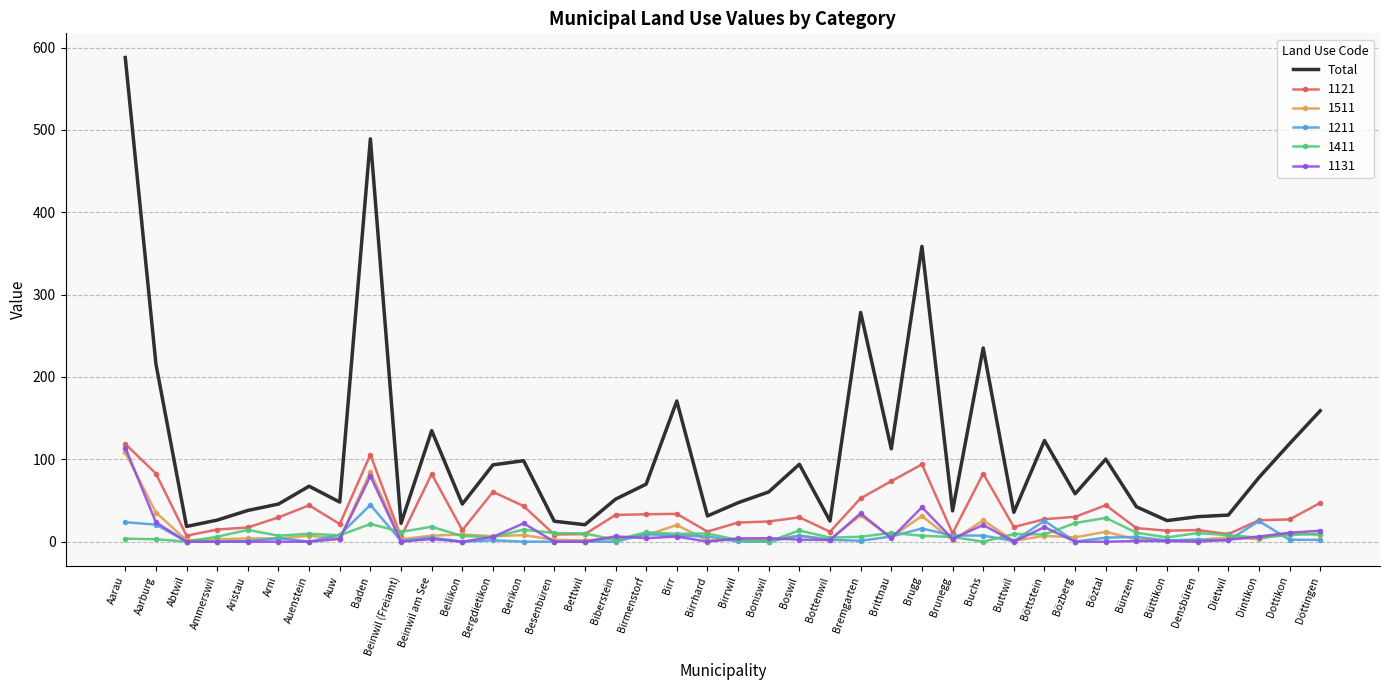

At which category is the sum across all series the highest?

Aarau